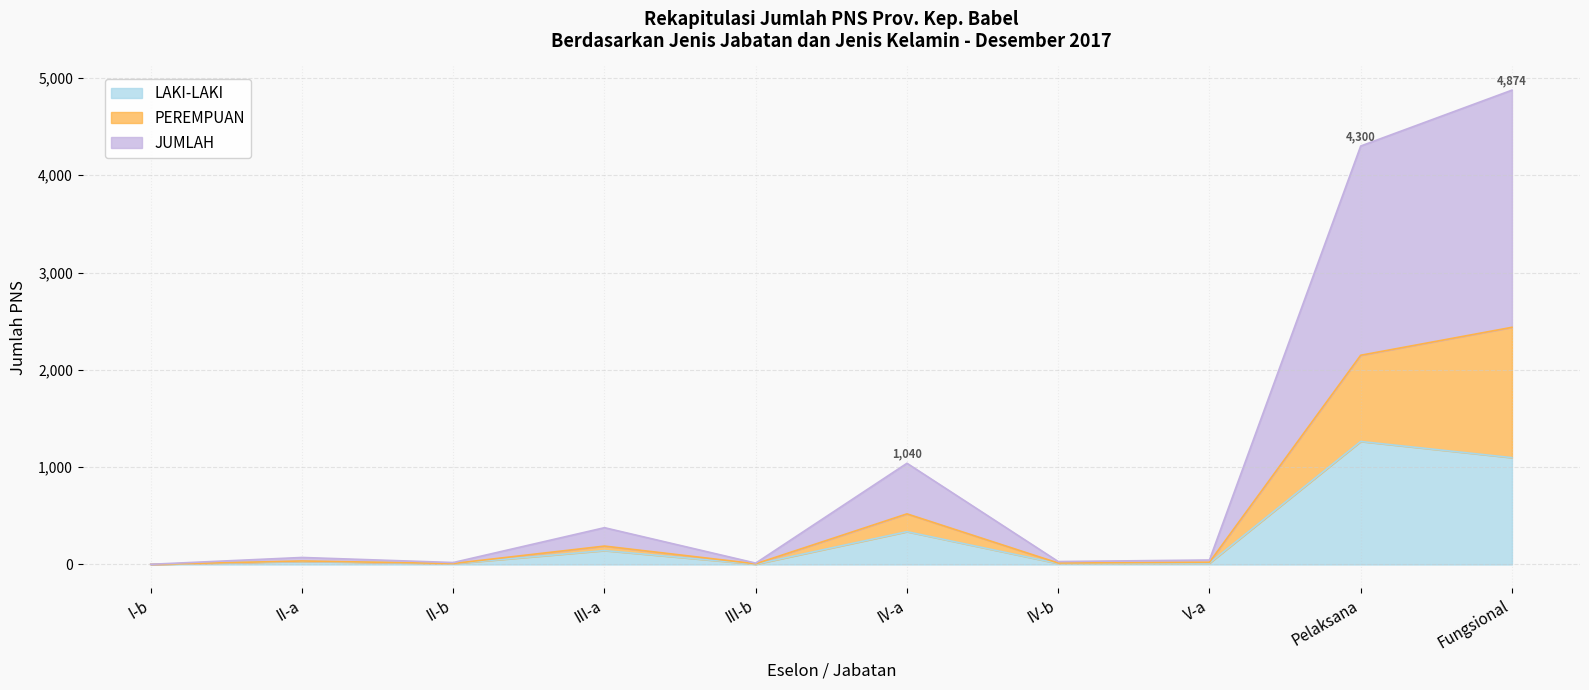

Is it true that LAKI-LAKI equals 1098 at Fungsional?

True